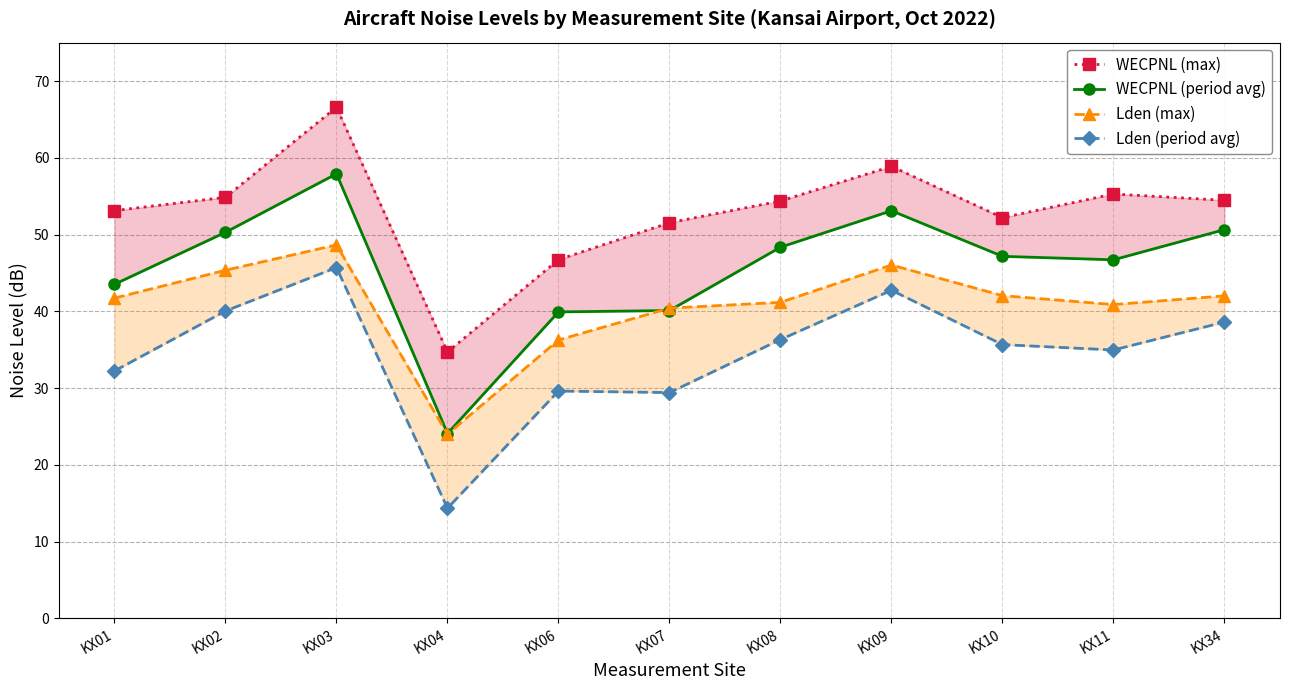

Reading left to right, list all the values displayed in this chart.

WECPNL (max): KX01=53.1	KX02=54.9	KX03=66.6	KX04=34.7	KX06=46.7	KX07=51.5	KX08=54.4	KX09=58.9	KX10=52.2	KX11=55.3	KX34=54.5
WECPNL (period avg): KX01=43.5	KX02=50.3	KX03=57.9	KX04=24.1	KX06=39.9	KX07=40.1	KX08=48.4	KX09=53.1	KX10=47.2	KX11=46.7	KX34=50.6
Lden (max): KX01=41.7	KX02=45.4	KX03=48.6	KX04=24.0	KX06=36.3	KX07=40.4	KX08=41.2	KX09=46.0	KX10=42.0	KX11=40.9	KX34=42.0
Lden (period avg): KX01=32.2	KX02=40.0	KX03=45.7	KX04=14.3	KX06=29.6	KX07=29.4	KX08=36.3	KX09=42.7	KX10=35.7	KX11=35.0	KX34=38.6